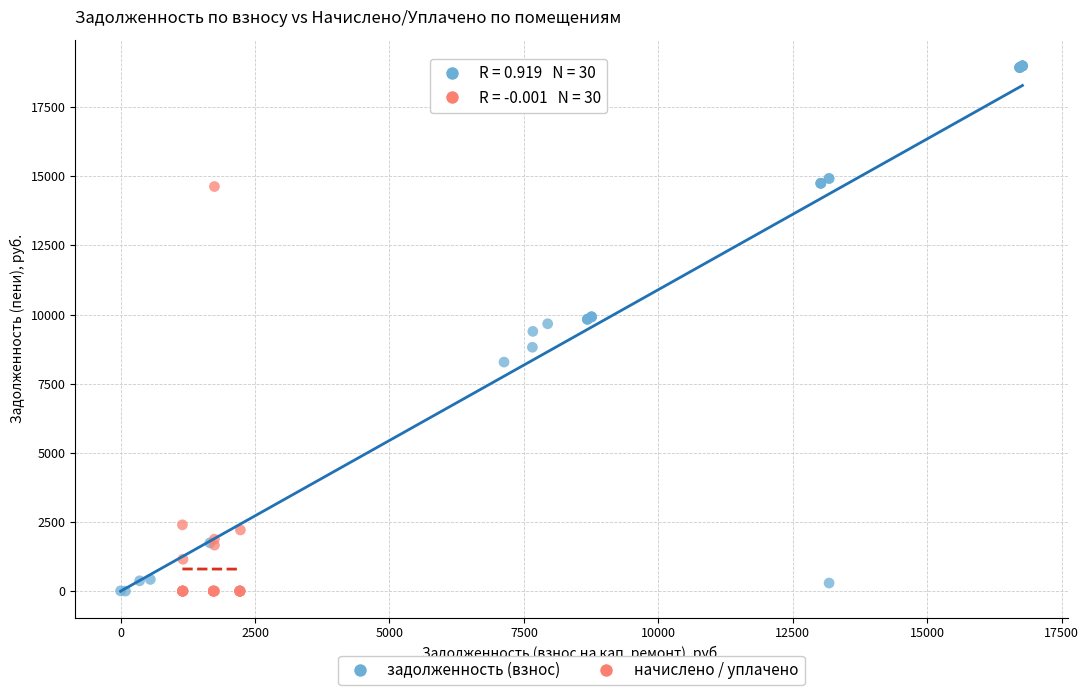

Which series reaches the maximum Y coordinate?

задолженность (взнос)